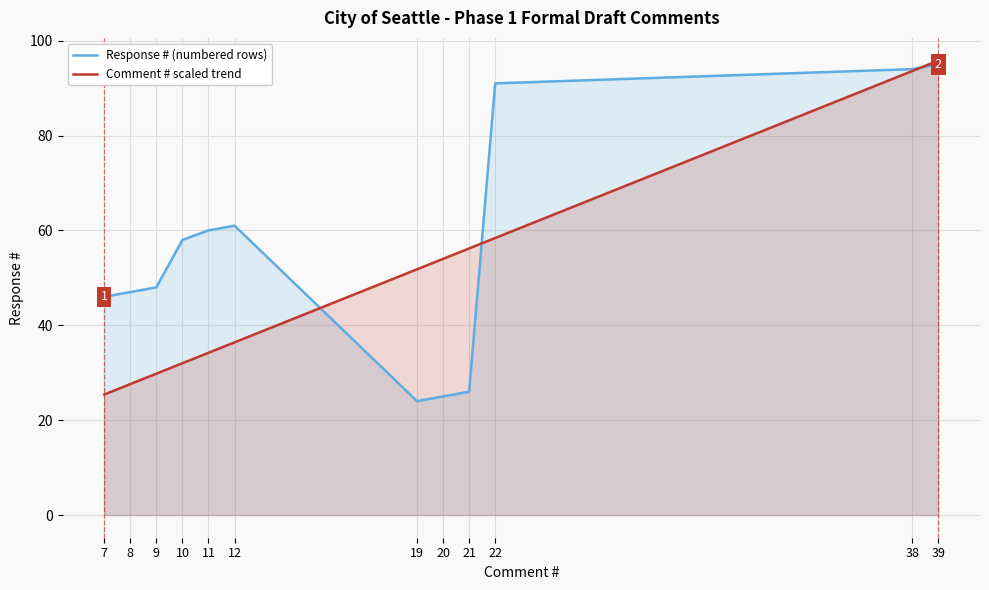

In Response # (numbered rows), how many points are higher than both neighbors (excluding endpoints)?

1